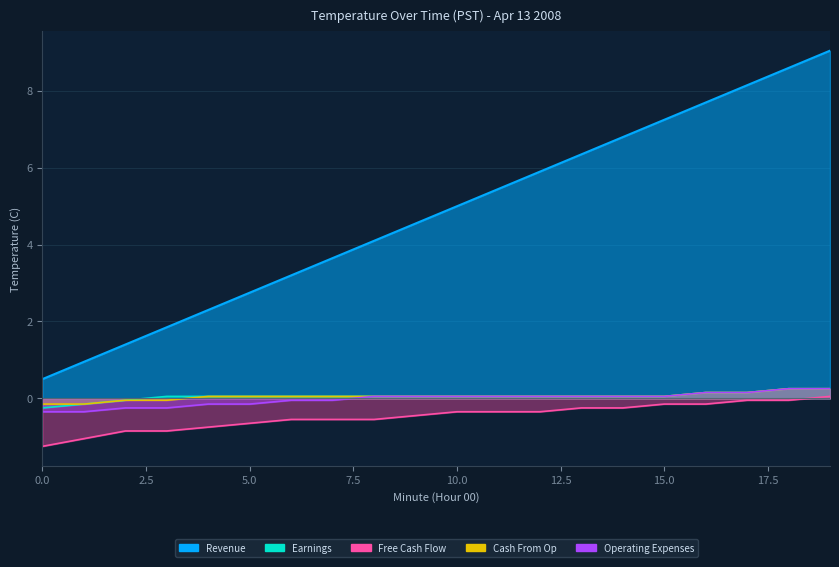

Count the Cash From Op values in the range 0 to 1.

16